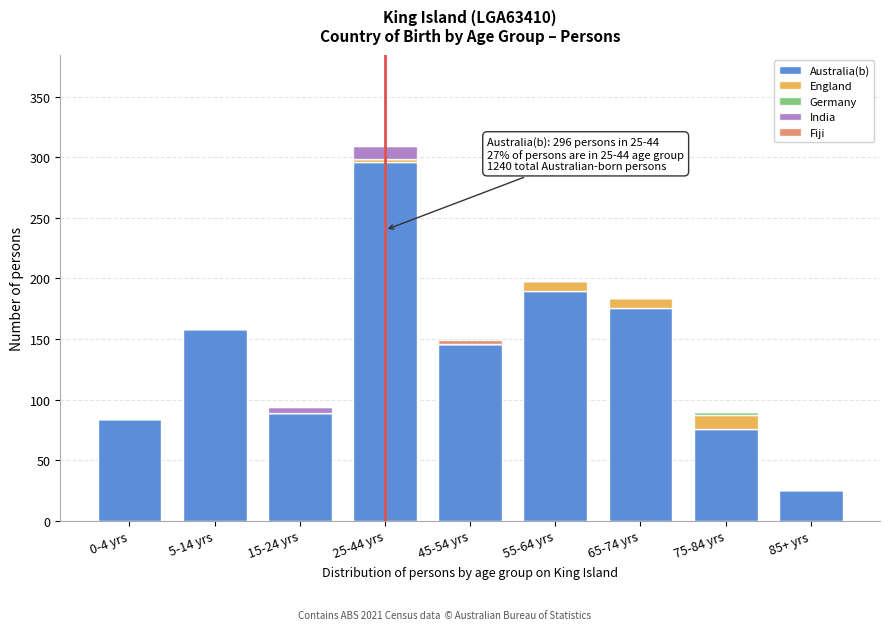

The Australia(b) series shows 297 at 65-74 yrs. True or false?

False